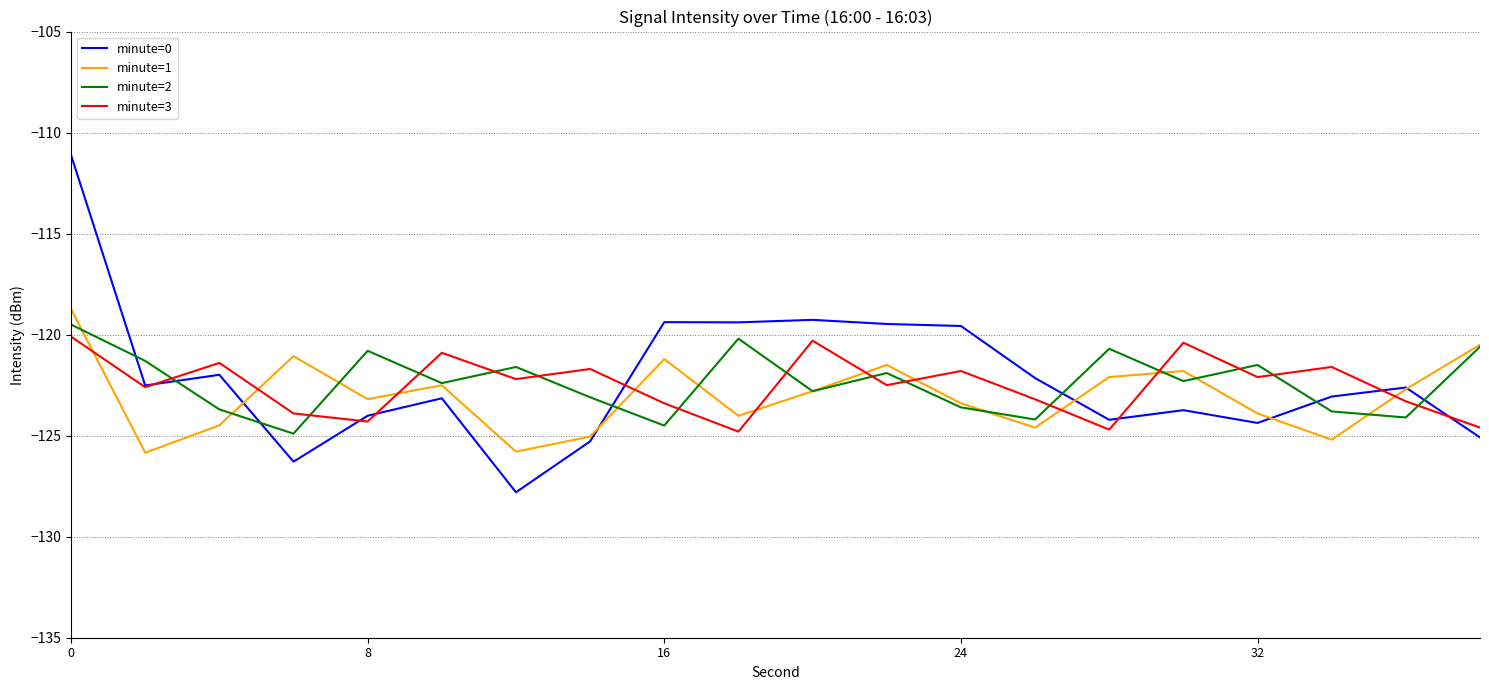

Rank the series by their maximum value, from lowest to highest.

minute=3, minute=2, minute=1, minute=0